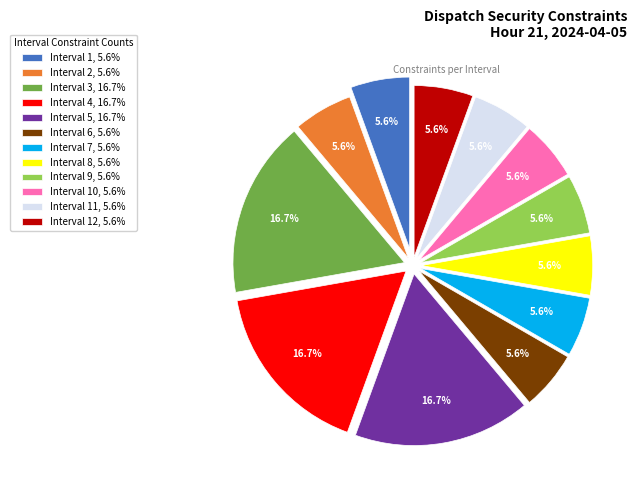

What percentage do Interval 8, 5.6% and Interval 1, 5.6% together represent?

11.1%